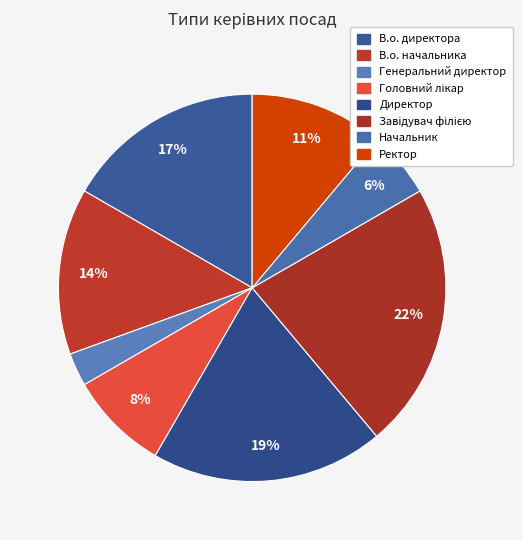

To the nearest percent, what percentage of the pie is Начальник?

6%